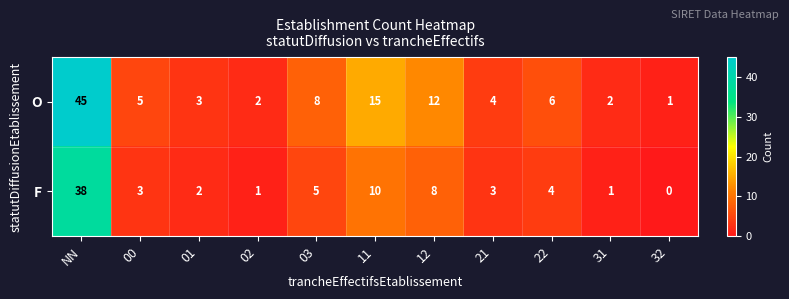

At which category does the chart reach its minimum across all series?

32